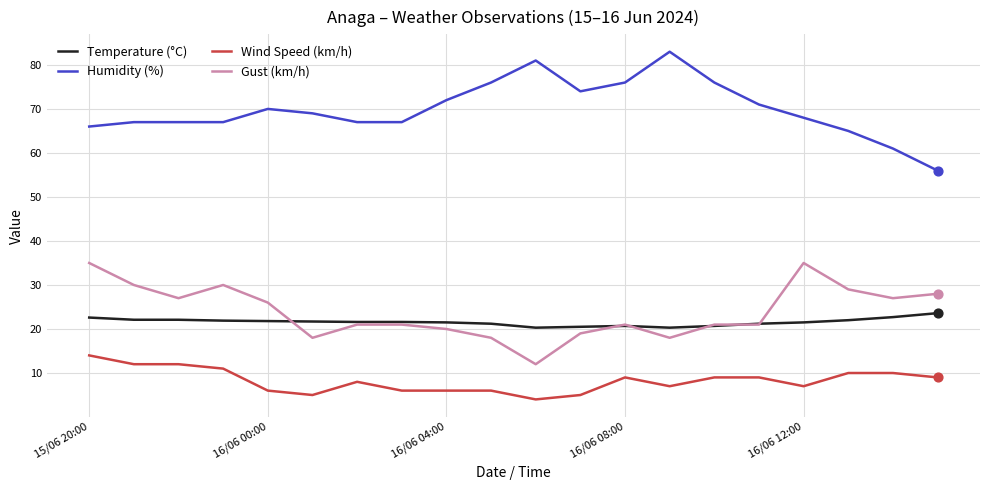

Which series has the largest total across all categories?

Humidity (%)